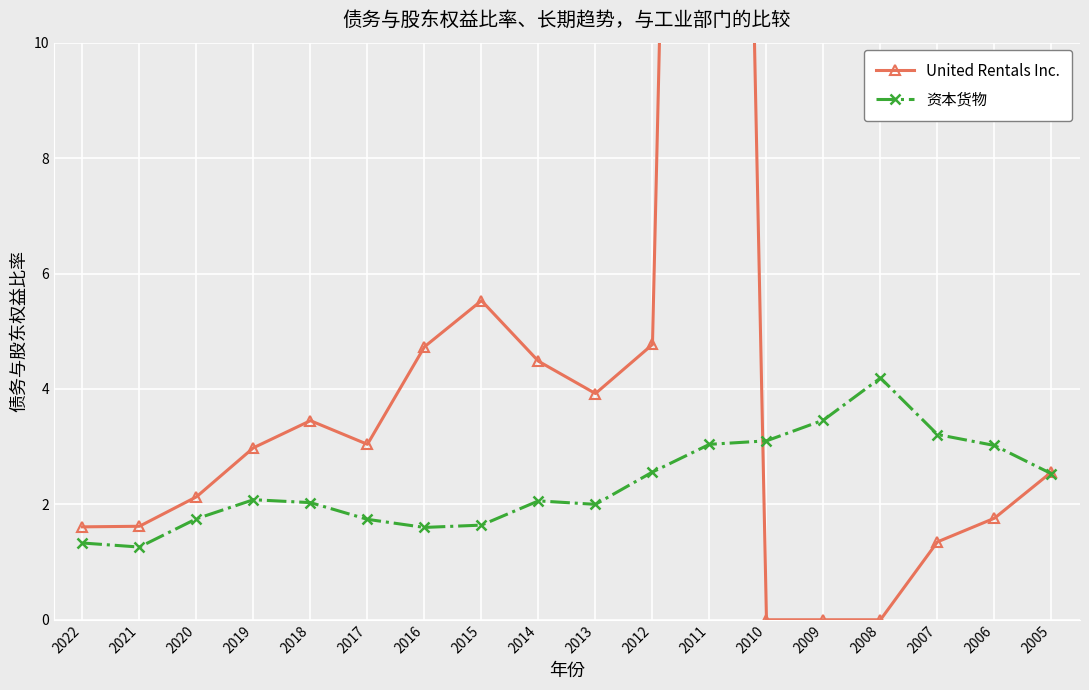

At which category is the sum across all series the highest?

2011